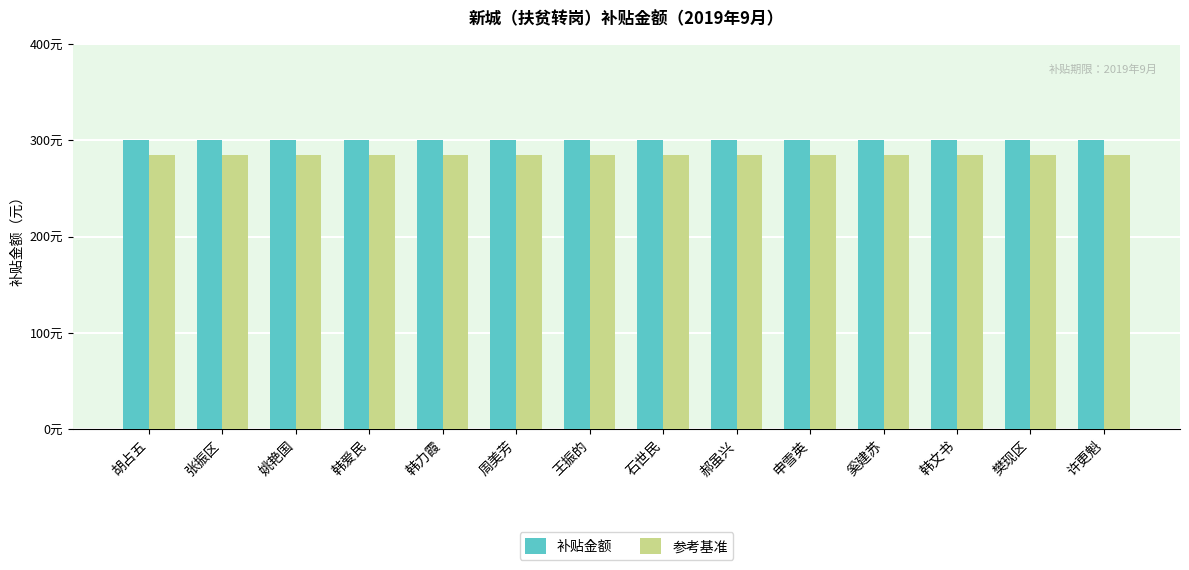

At which category is the sum across all series the highest?

胡占五